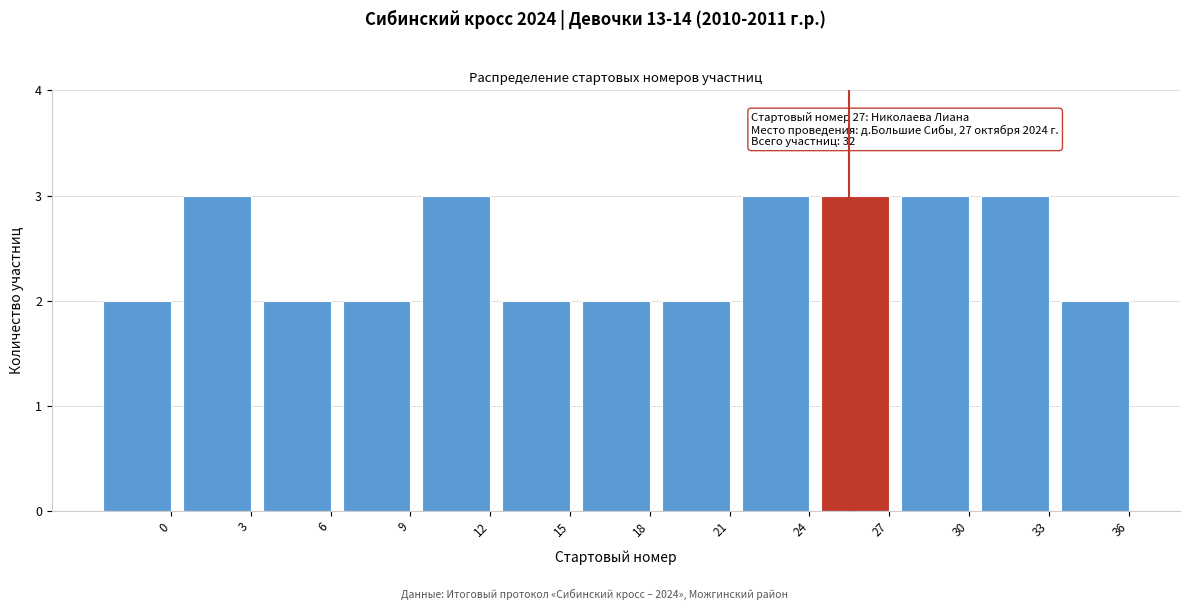

Reading left to right, list all the values displayed in this chart.

2	3	2	2	3	2	2	2	3	3	3	3	2